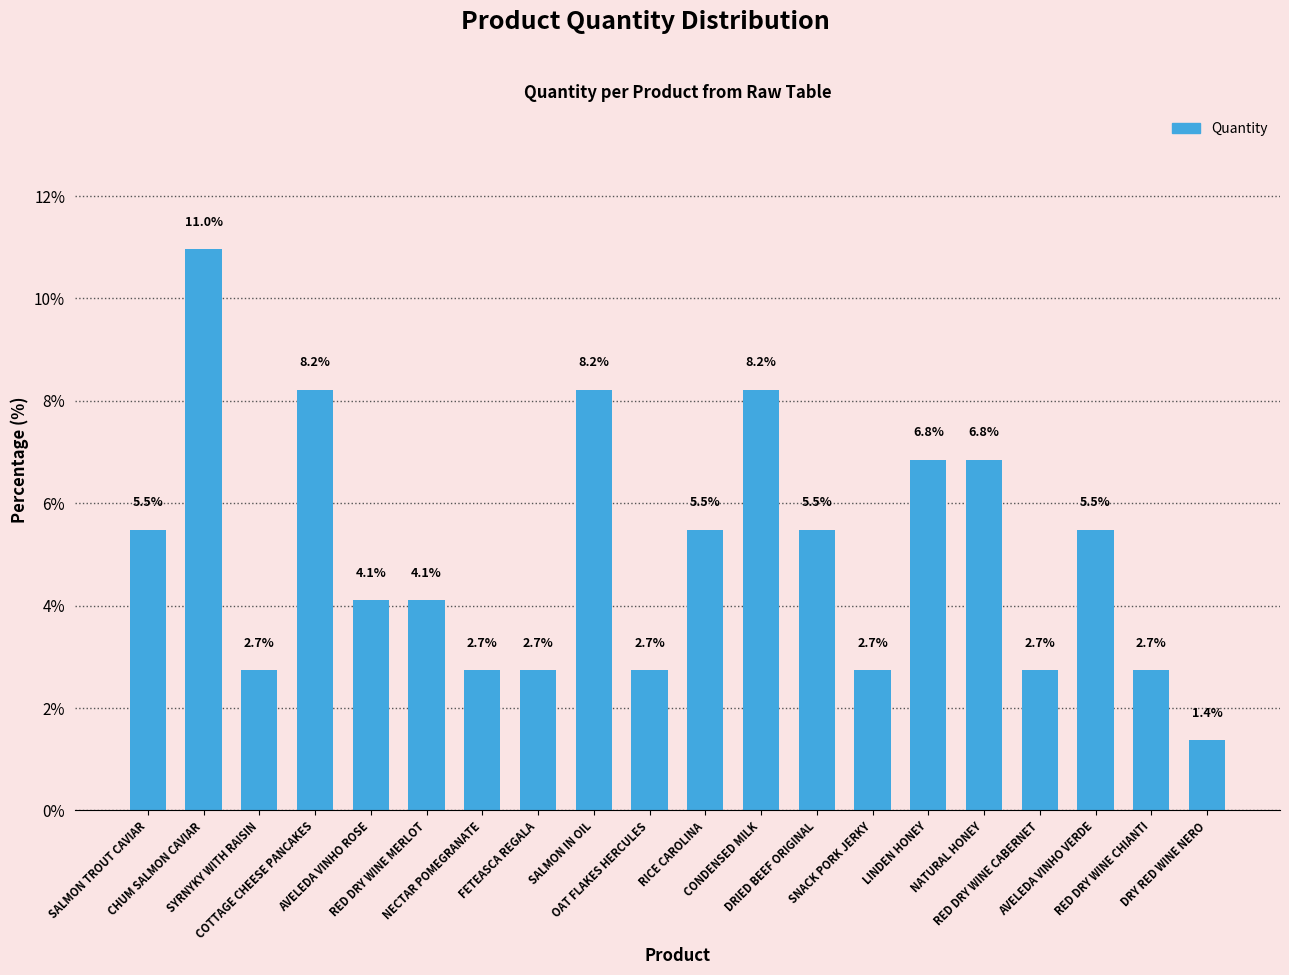

What is the ratio of the value at RED DRY WINE CHIANTI to the value at RED DRY WINE MERLOT?

0.7